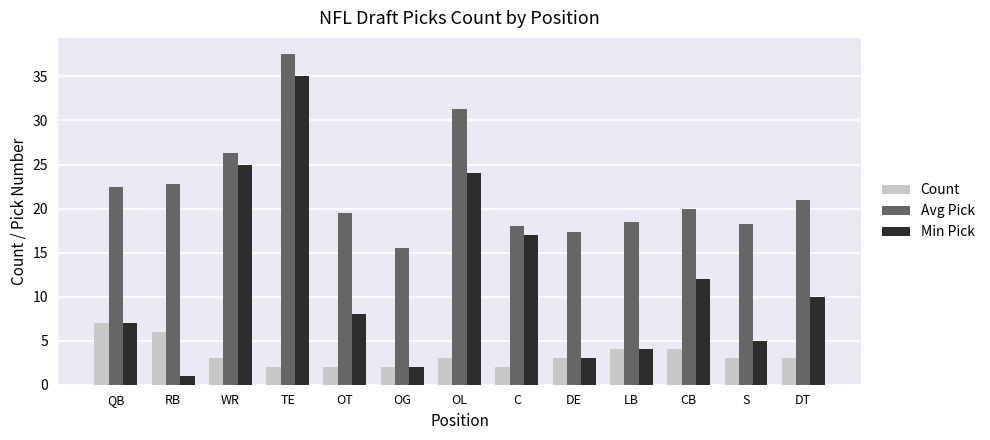

What is the sum of the Avg Pick values at CB and OL?

51.3